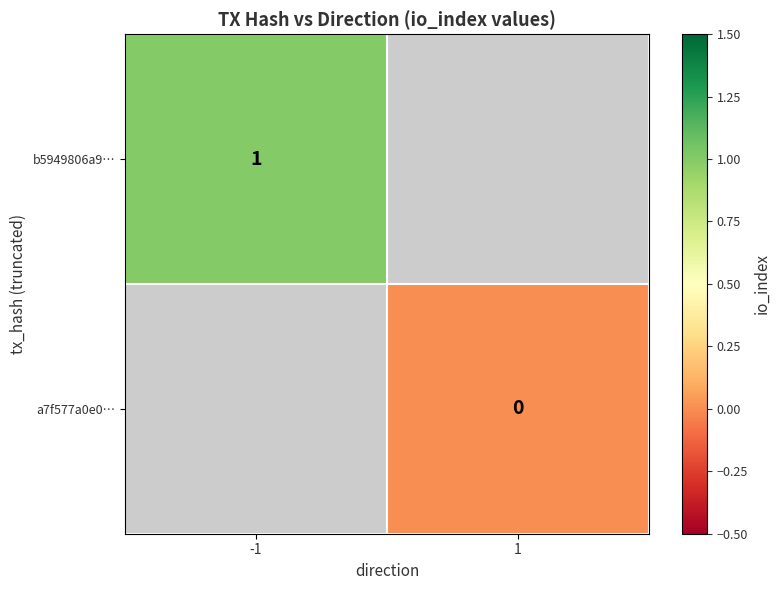

Is the value of b5949806a9… at -1 greater than the value of a7f577a0e0… at 1?

Yes